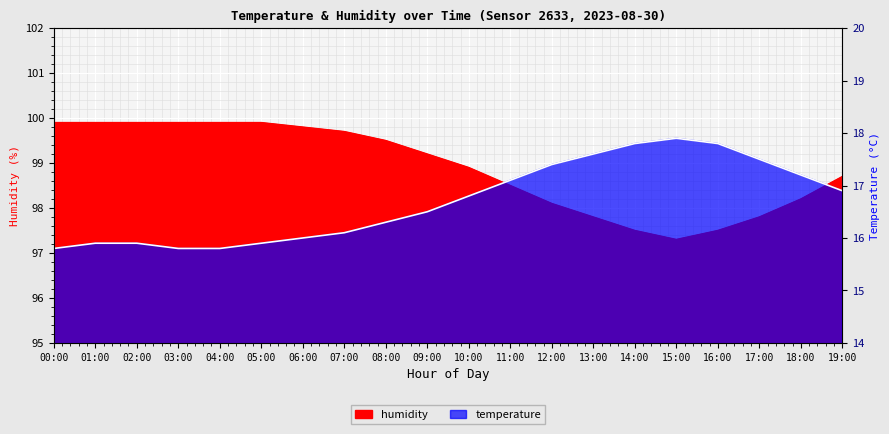

What is the sum of all humidity values?

1977.9